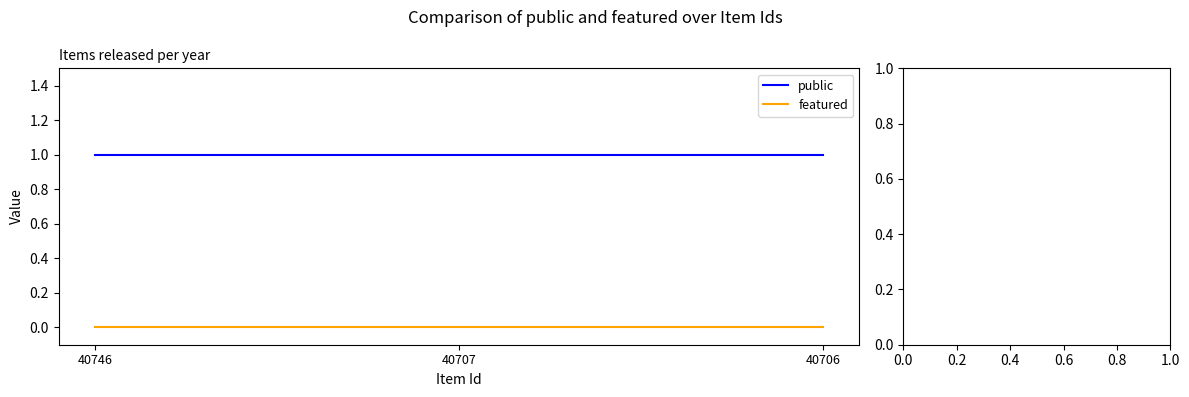

Which series has the largest total across all categories?

public